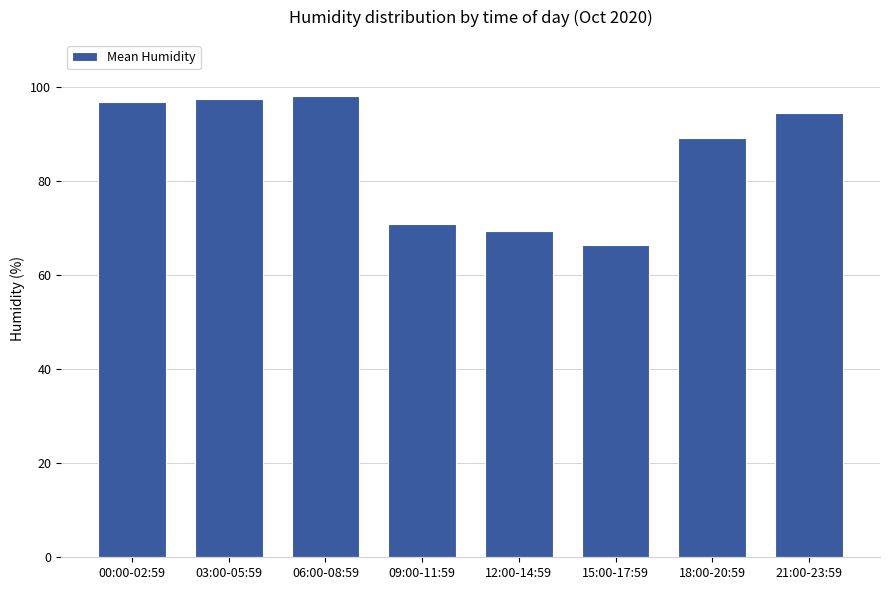

What is the difference between the values at 06:00-08:59 and 18:00-20:59?

8.9